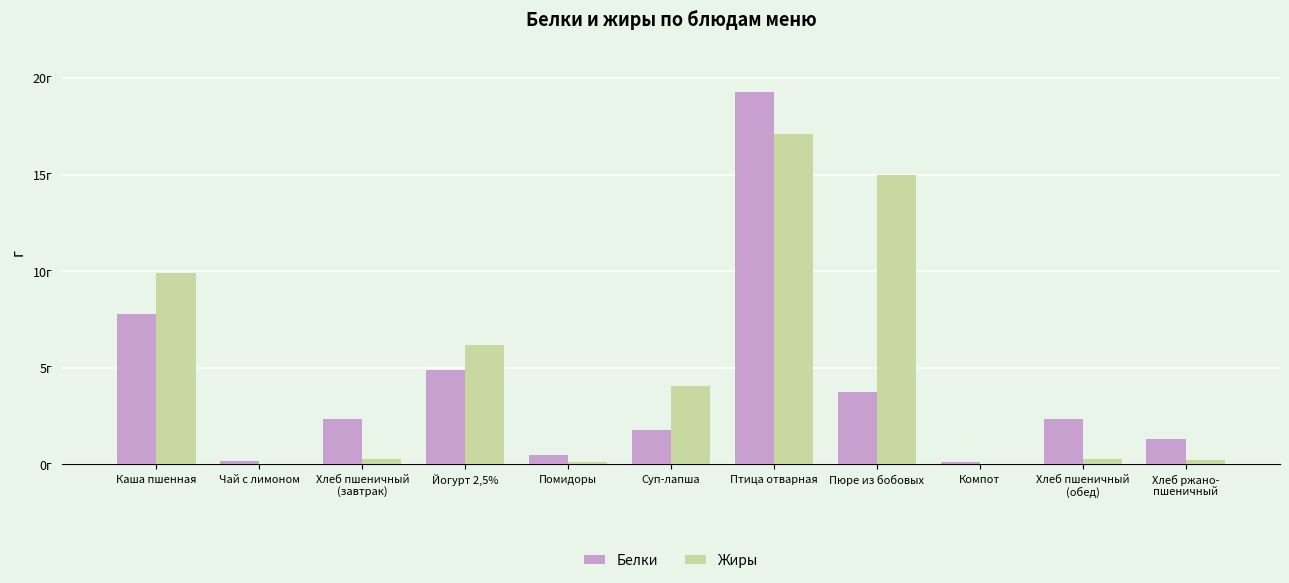

What are all the series names shown in the legend?

Белки, Жиры